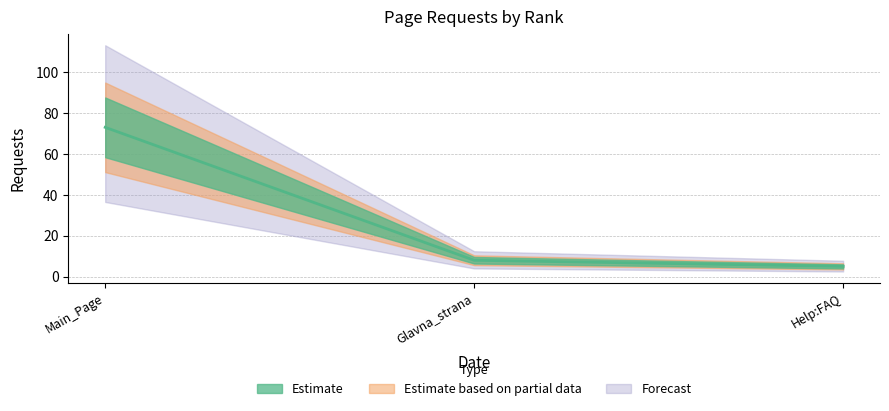

Is it true that the value at Main_Page is 20?

False